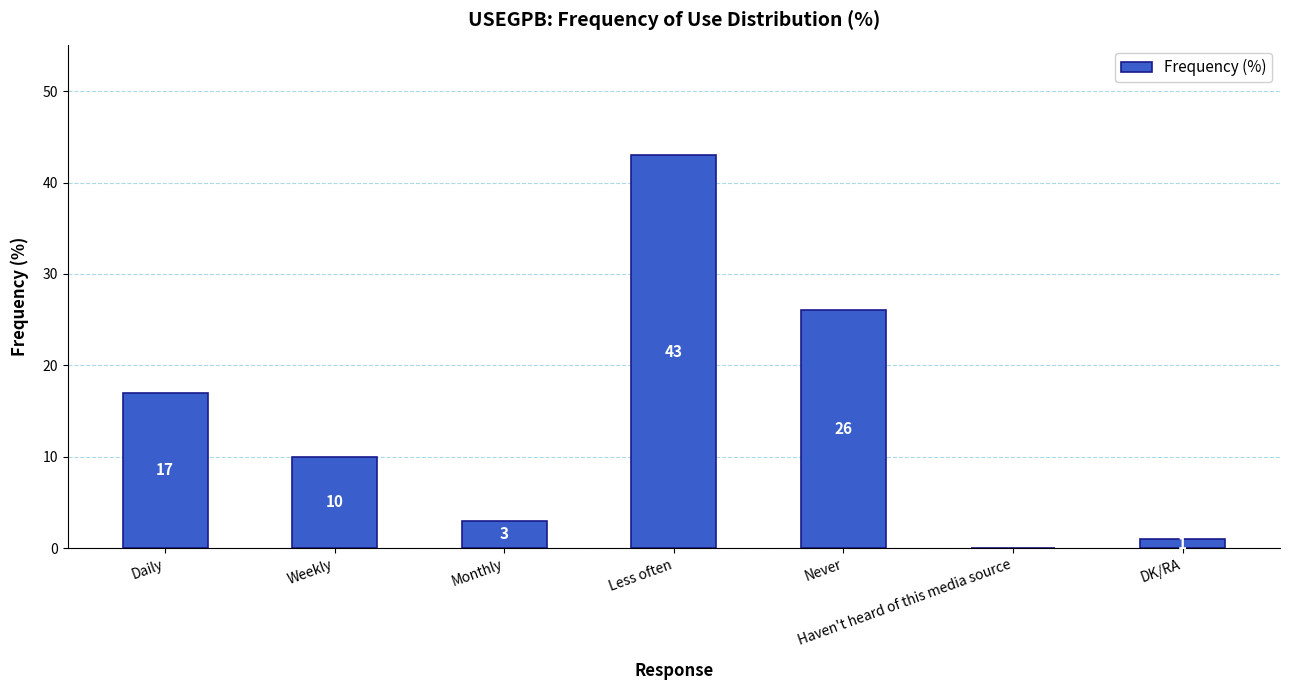

The chart shows a value of 43 at Less often. True or false?

True